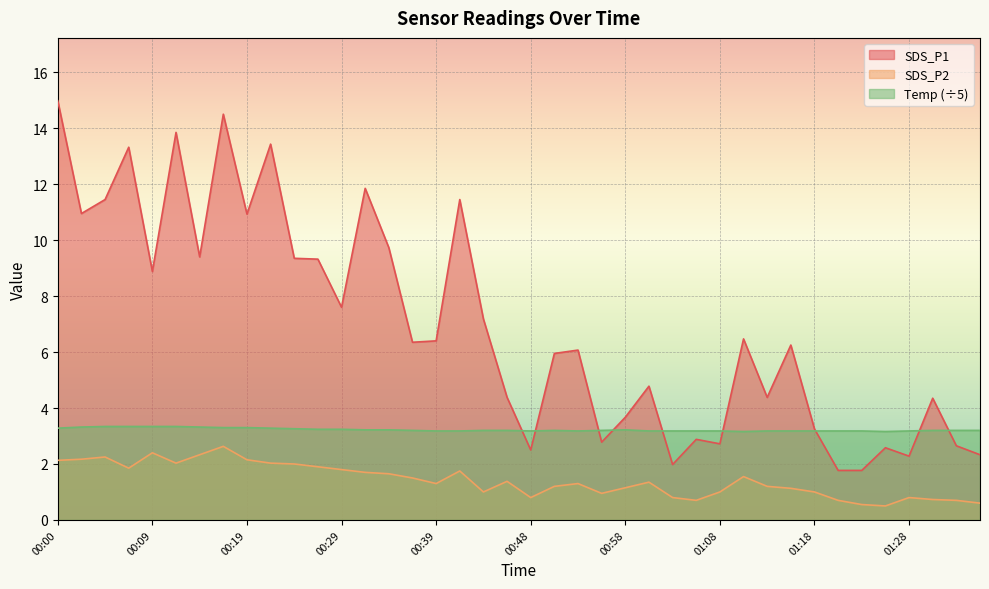

Count the number of categories in the chart.

40